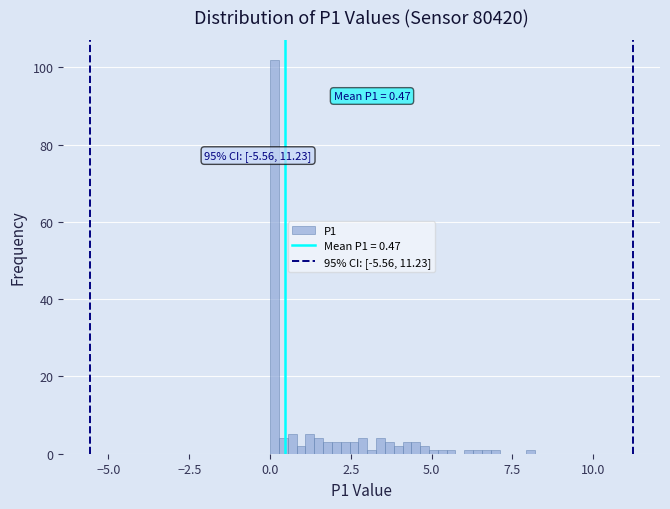

Read against the x-axis, roughly where is the centre of the tallest bar?

0.0